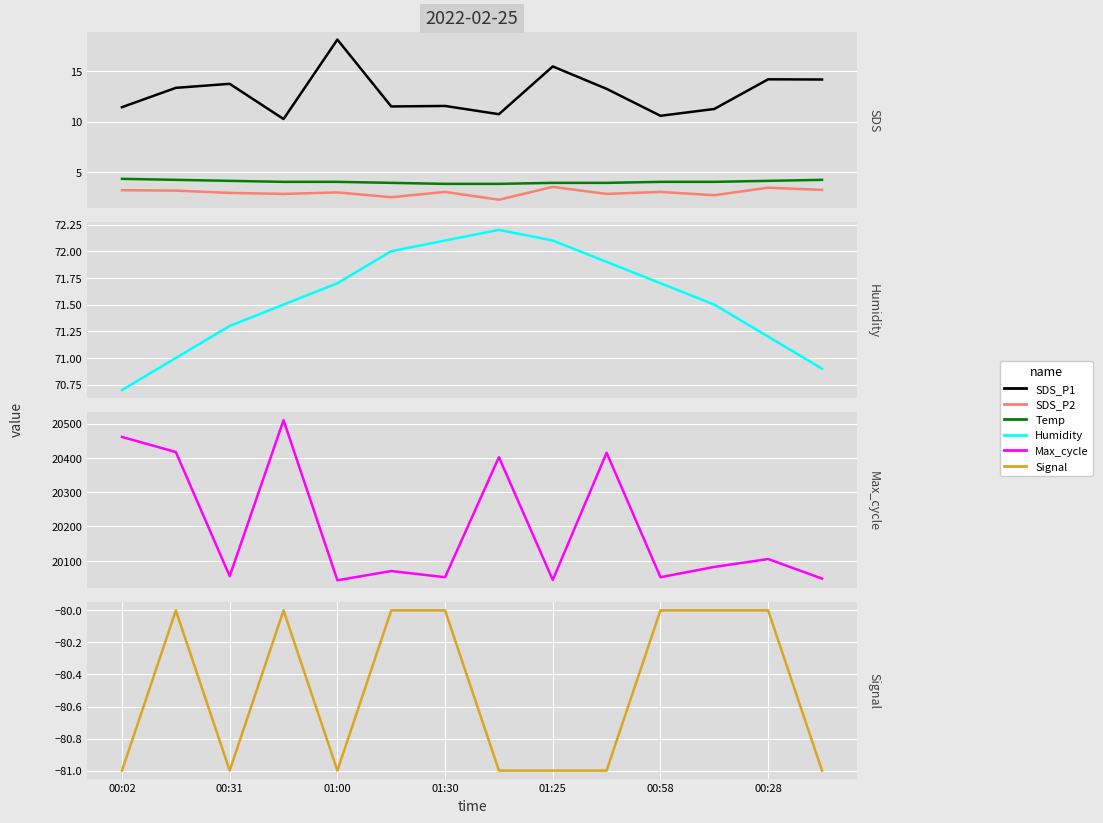

True or false: Temp has more than 2 interior local peaks.

False